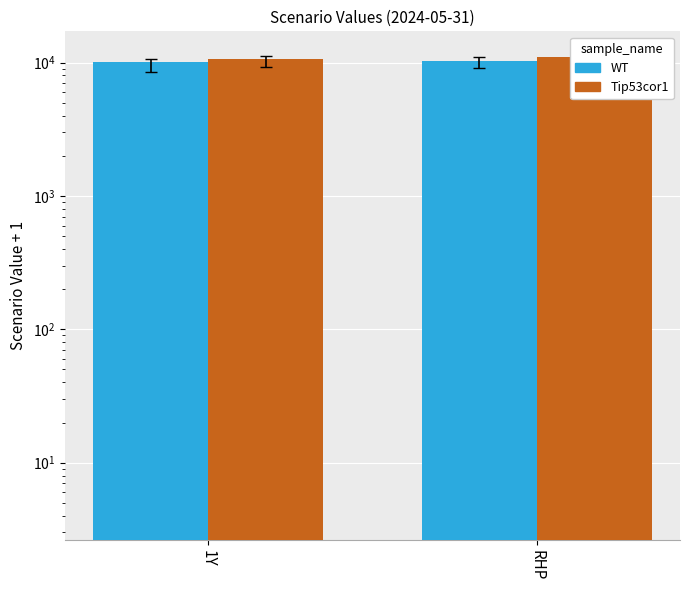

What is the difference between the Tip53cor1 values at RHP and 1Y?

270